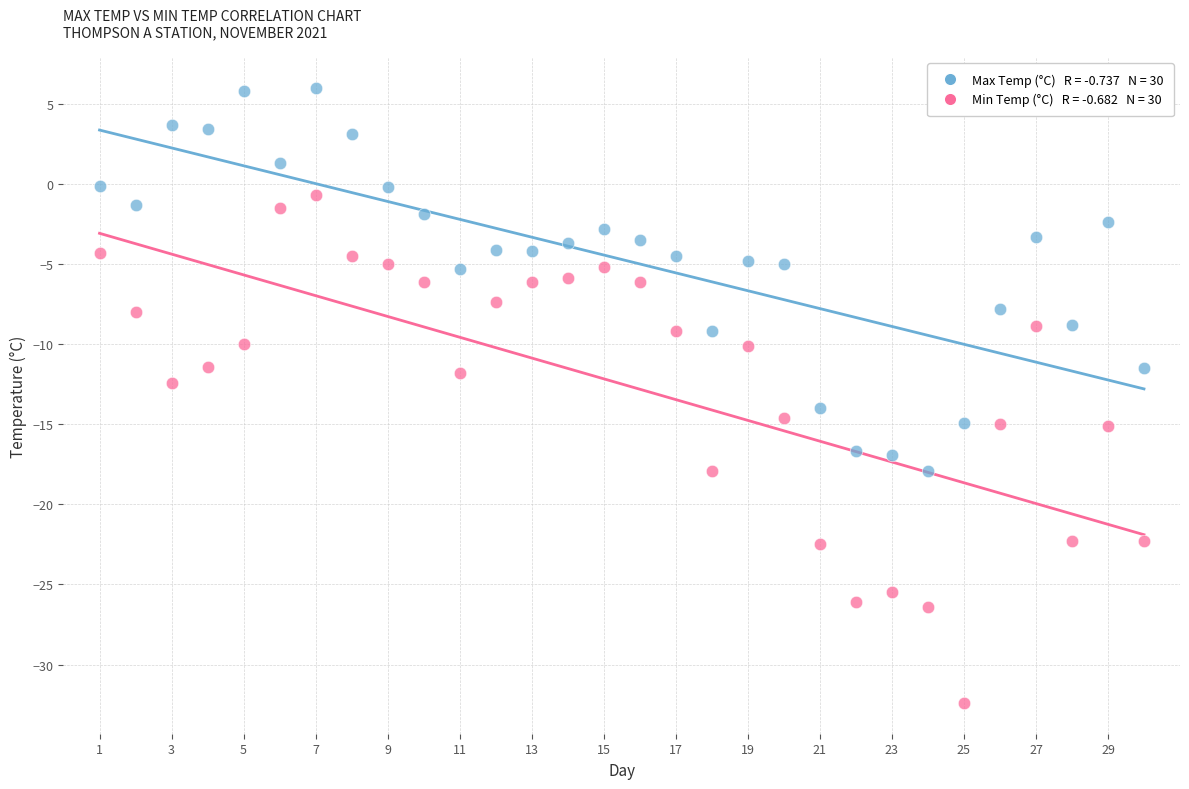

Across all data points, what is the range of X values (max minus min)?

29.0